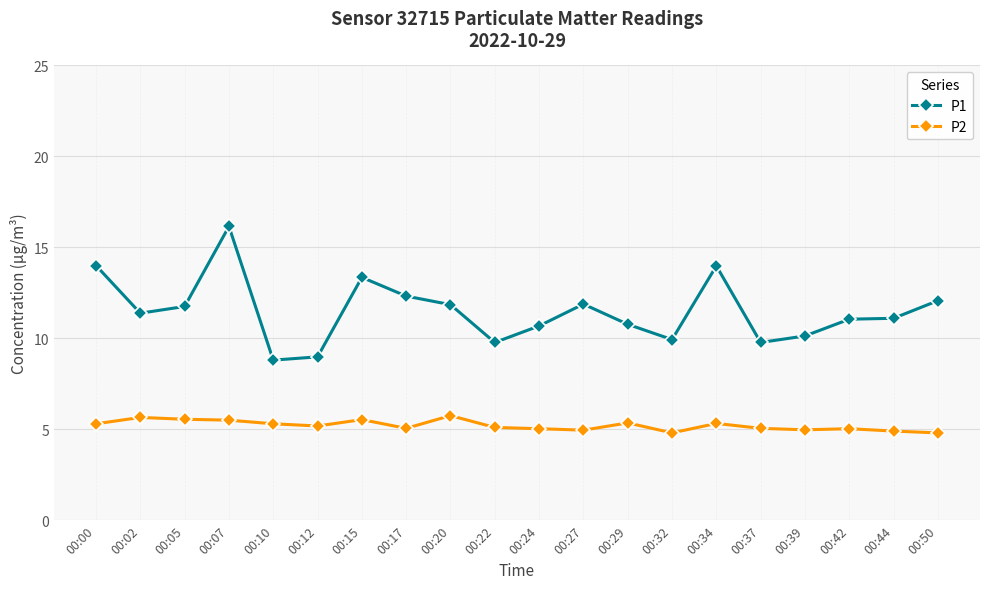

True or false: P1 has more than 2 points higher than both neighbors.

True